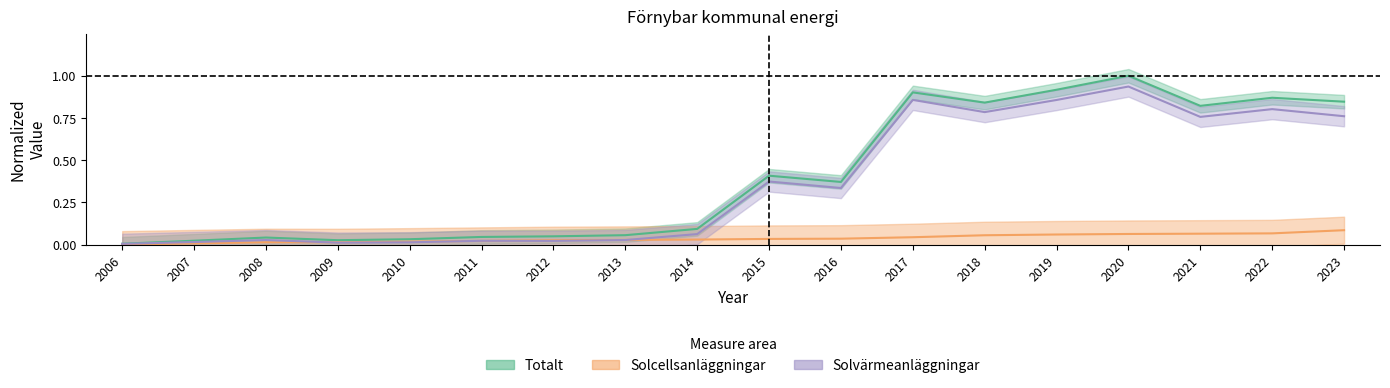

How many times do Solvärmeanläggningar and Solcellsanläggningar cross each other?

4